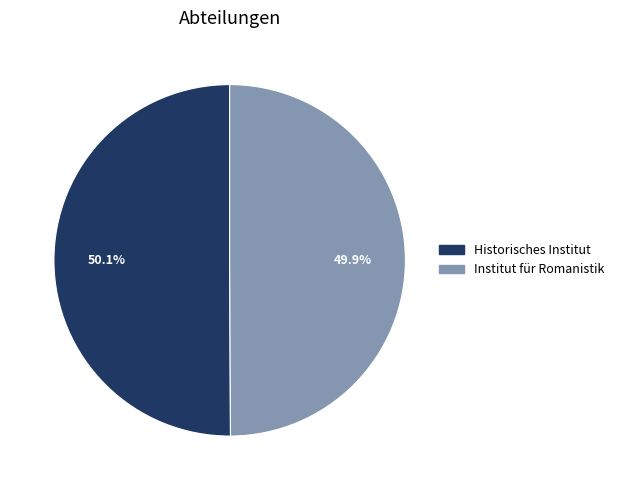

Approximately how many times larger is the value at Historisches Institut compared to Institut für Romanistik?

1.0